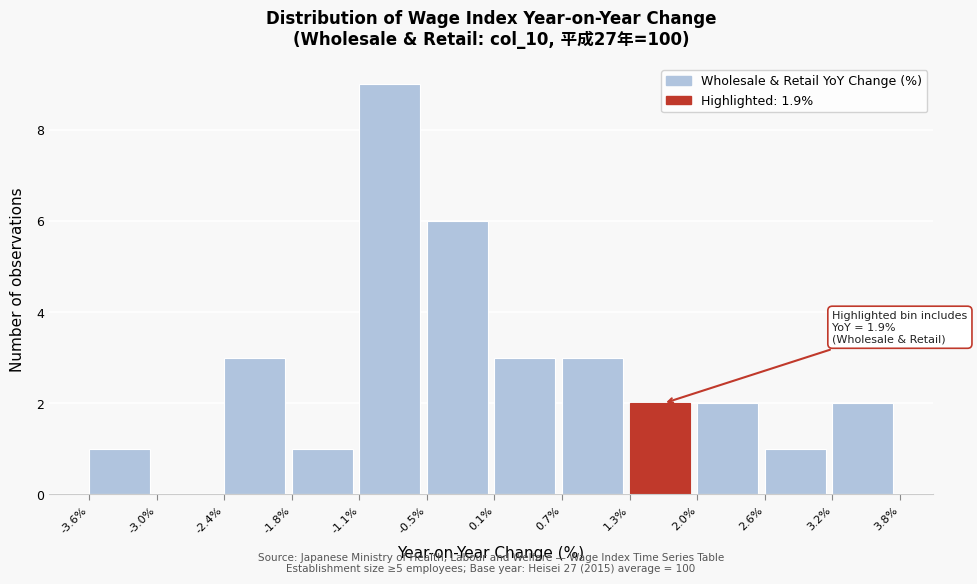

Over which range of the x-axis is the bar tallest?

-1.1% to -0.5%